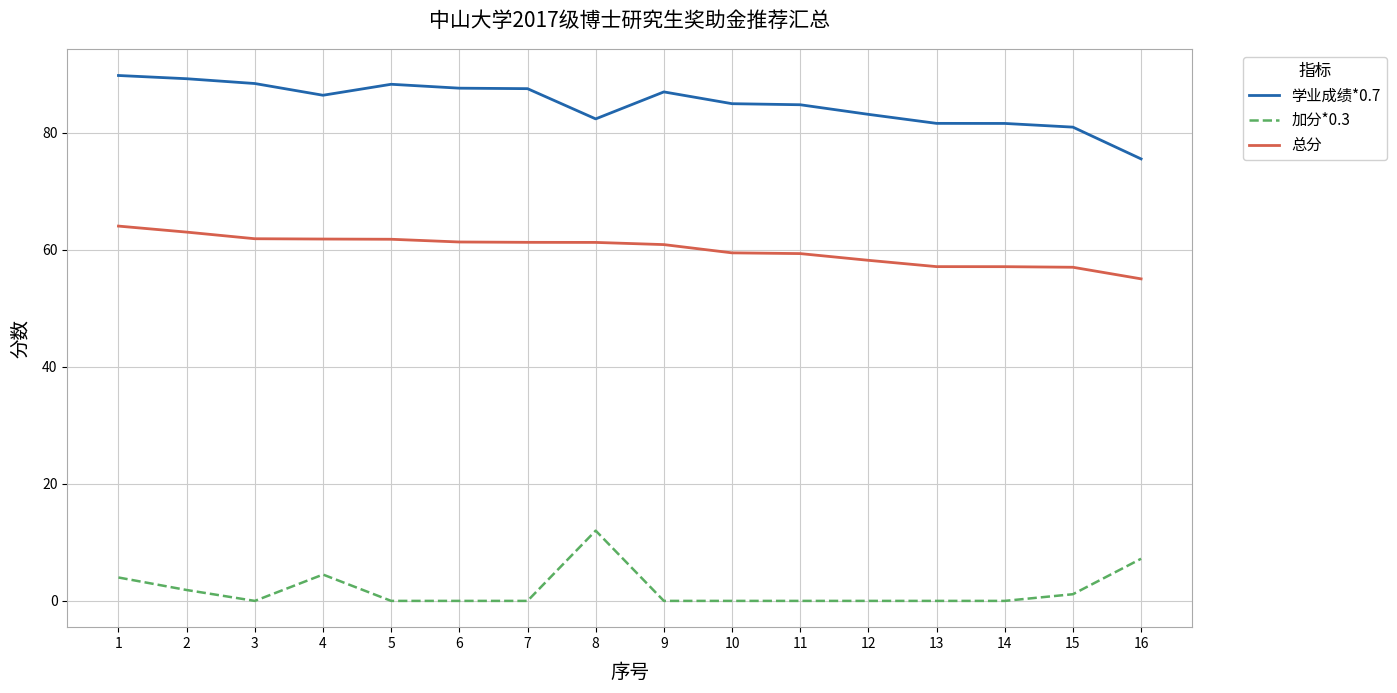

What is the highest value of the 学业成绩*0.7 series?

89.8